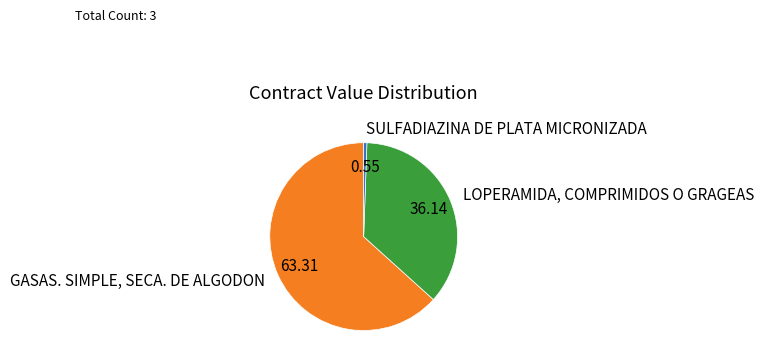

Is the sum of LOPERAMIDA, COMPRIMIDOS O GRAGEAS and SULFADIAZINA DE PLATA MICRONIZADA greater than half?

No